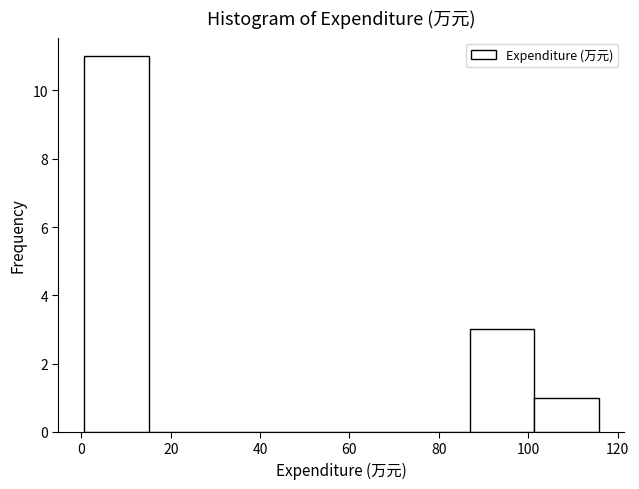

Reading left to right, list every bar in this chart as the range it spans on the x-axis followed by its height. Neither the bar edges nor the heights are printed on the chart, so give them approximately, as read against the axes.

0 to 16: 11
16 to 30: 0
30 to 44: 0
44 to 58: 0
58 to 72: 0
72 to 86: 0
86 to 102: 3
102 to 116: 1